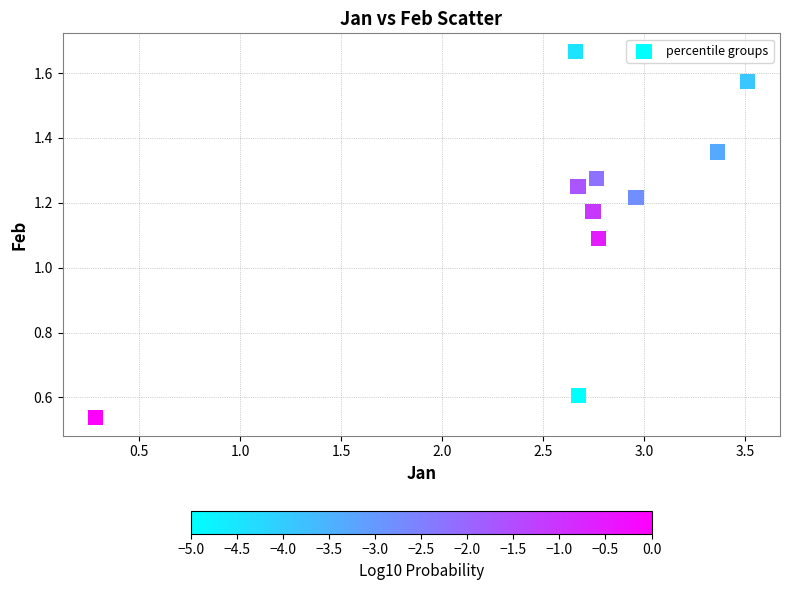

What is the range of Y values (max minus min)?

1.1